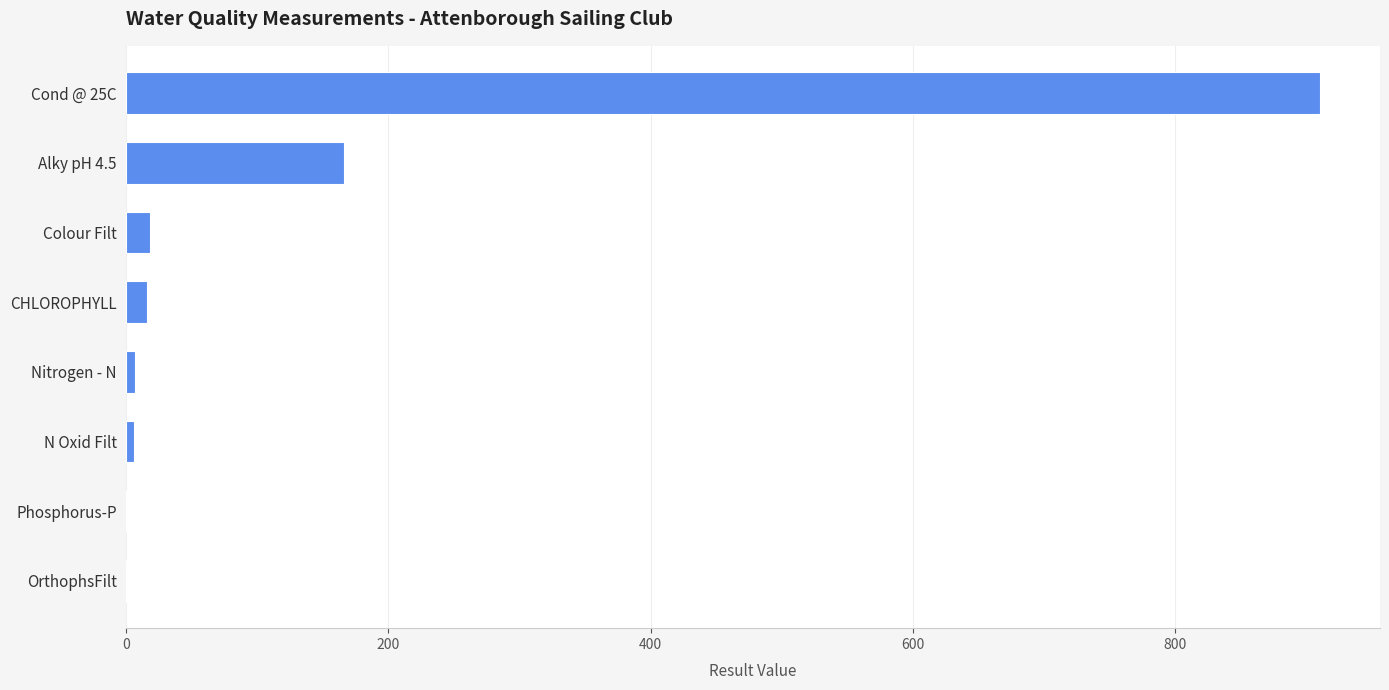

What is the maximum value shown in the chart?

911.0